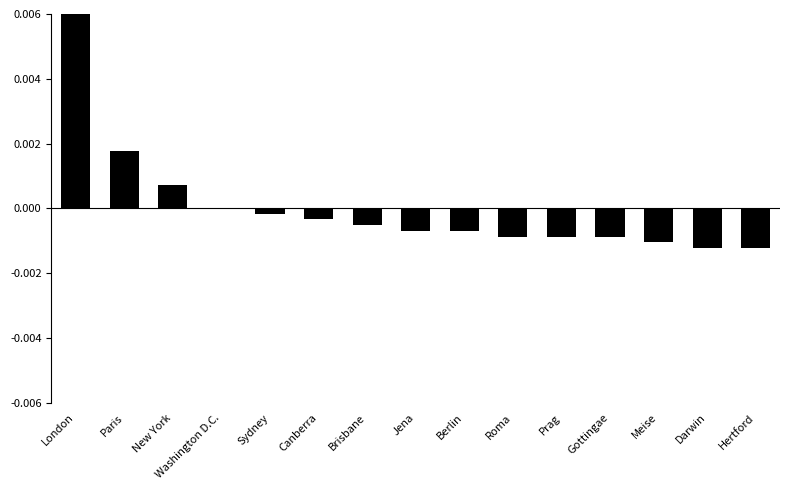

Which label corresponds to the largest value in the chart?

London